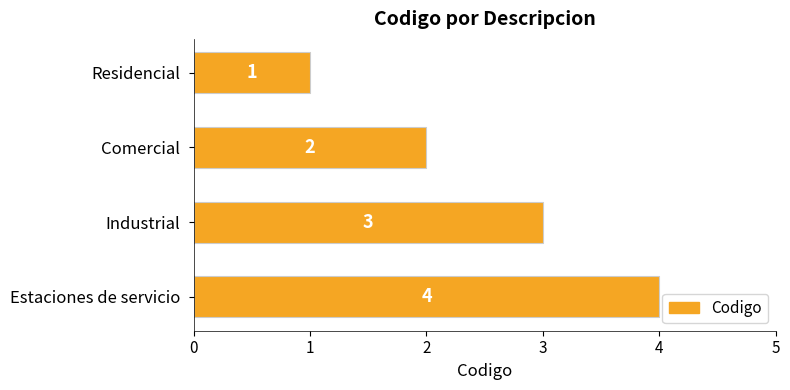

List the labels in order of value, smallest first.

Residencial, Comercial, Industrial, Estaciones de servicio